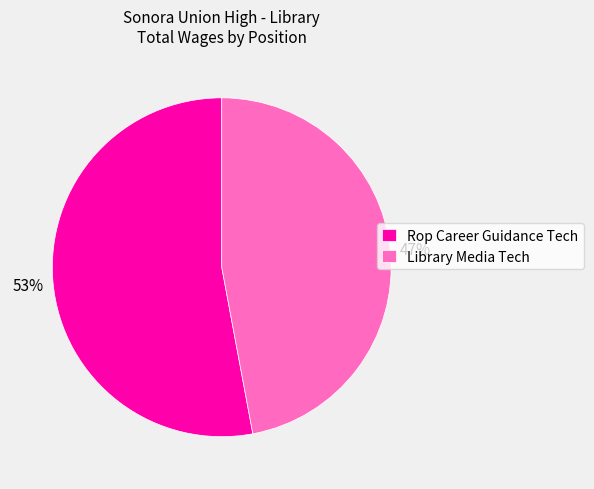

Which slice is the smallest?

Library Media Tech